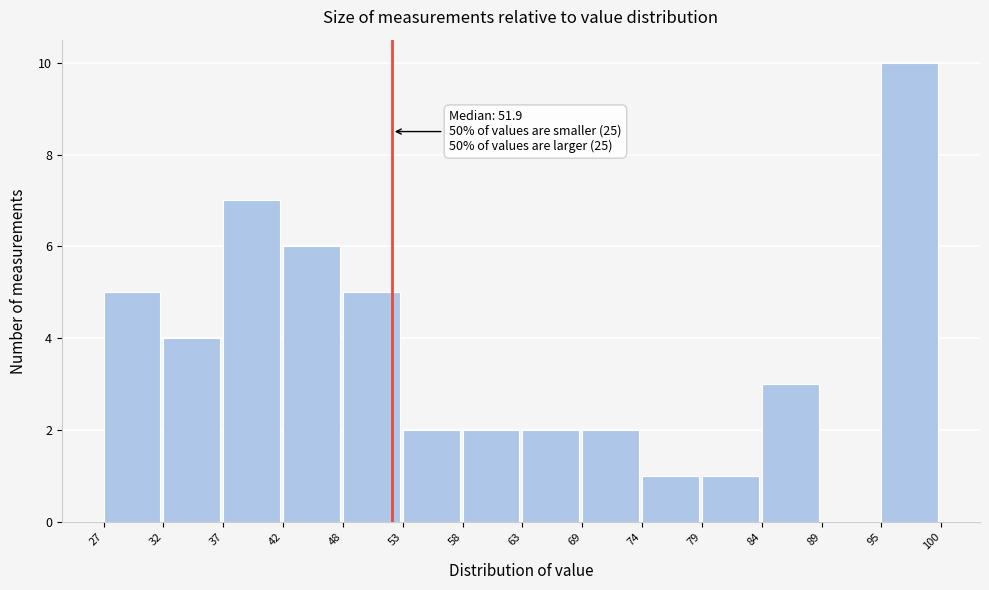

Which range on the x-axis has the tallest bar?

95 to 100